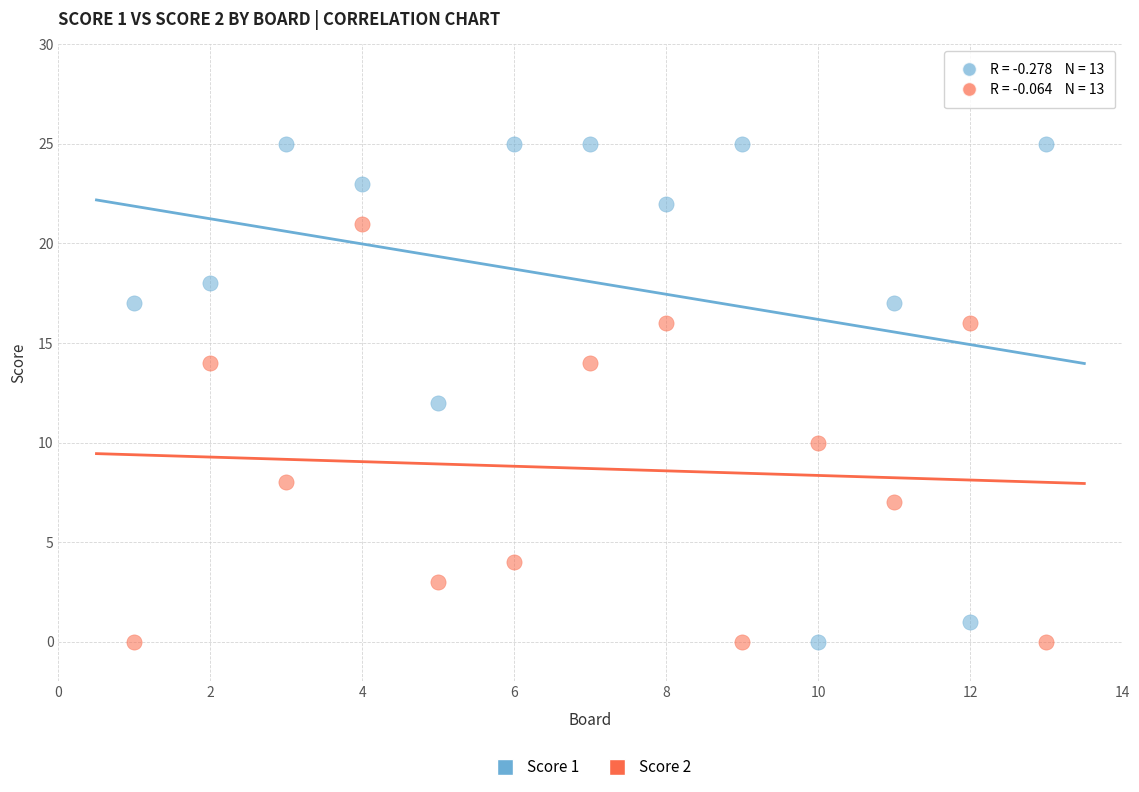

Which series has the largest Y range (max minus min)?

Score 1